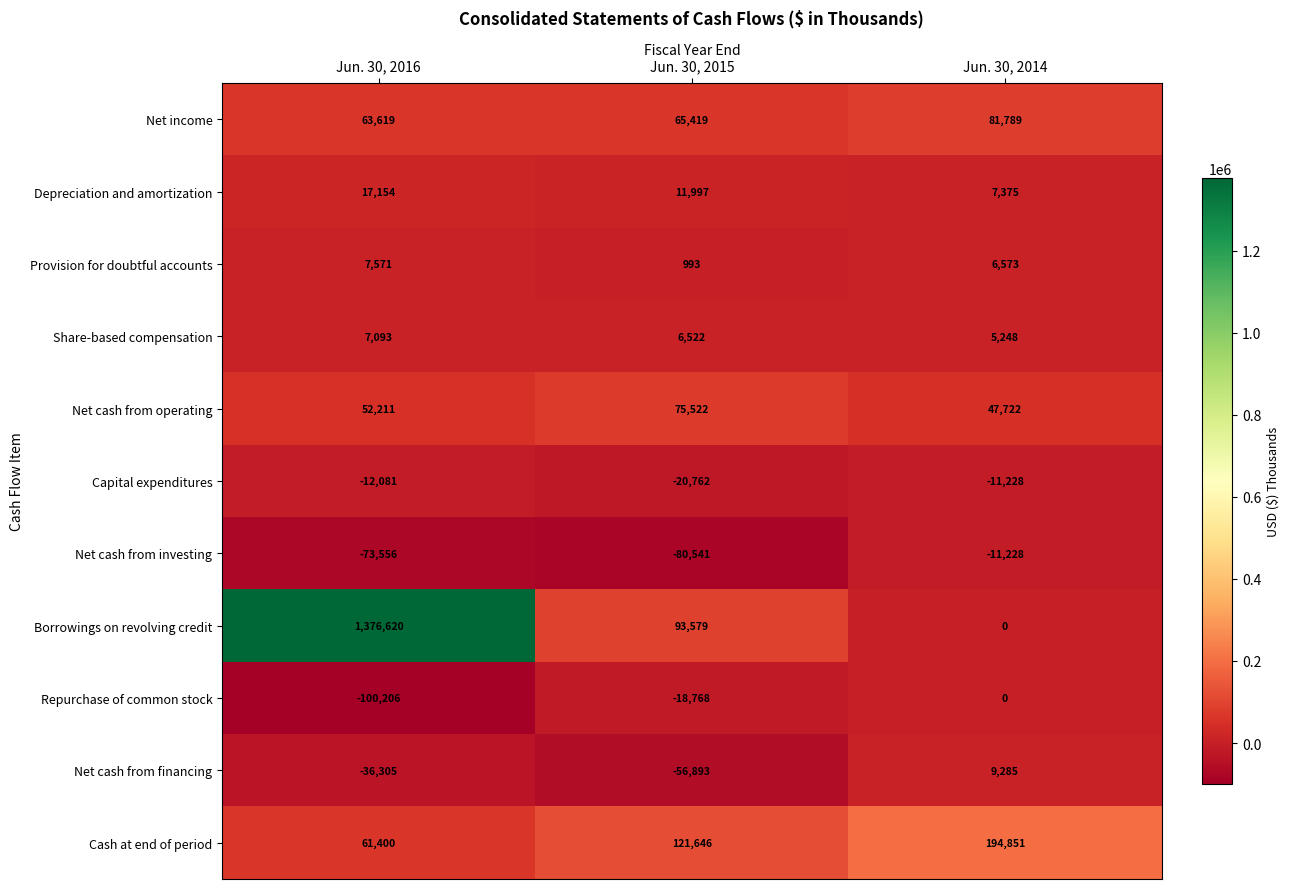

What is the average value of the Net cash from financing series?

-27971